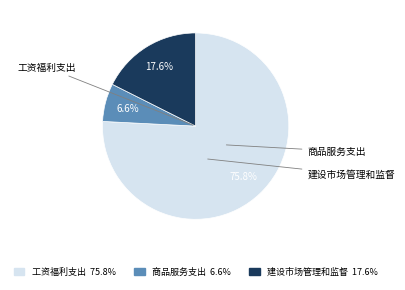

To the nearest percent, what is the average slice percentage?

33%